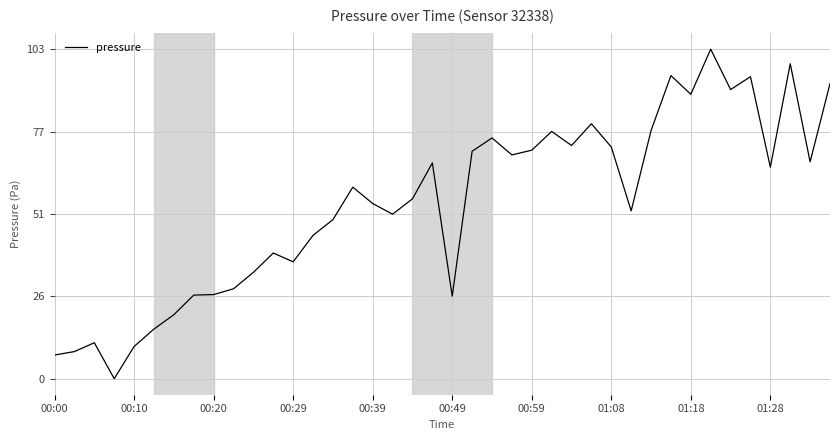

What is the greatest value displayed?

102.8